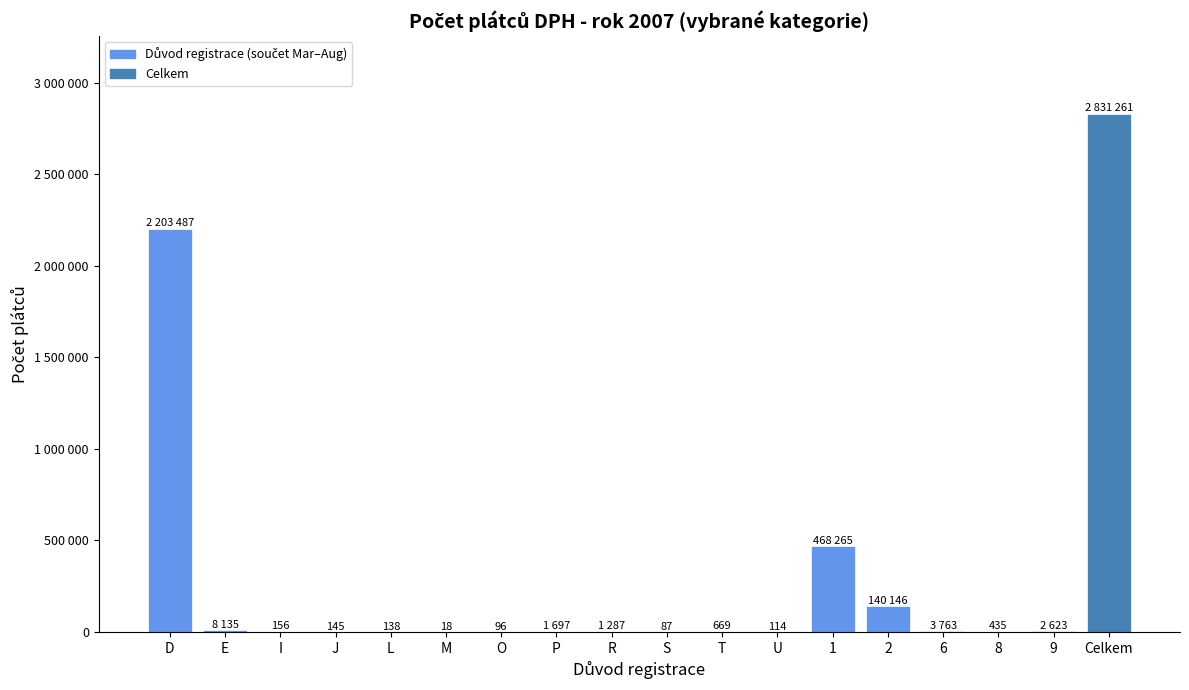

What is the average value?

314585